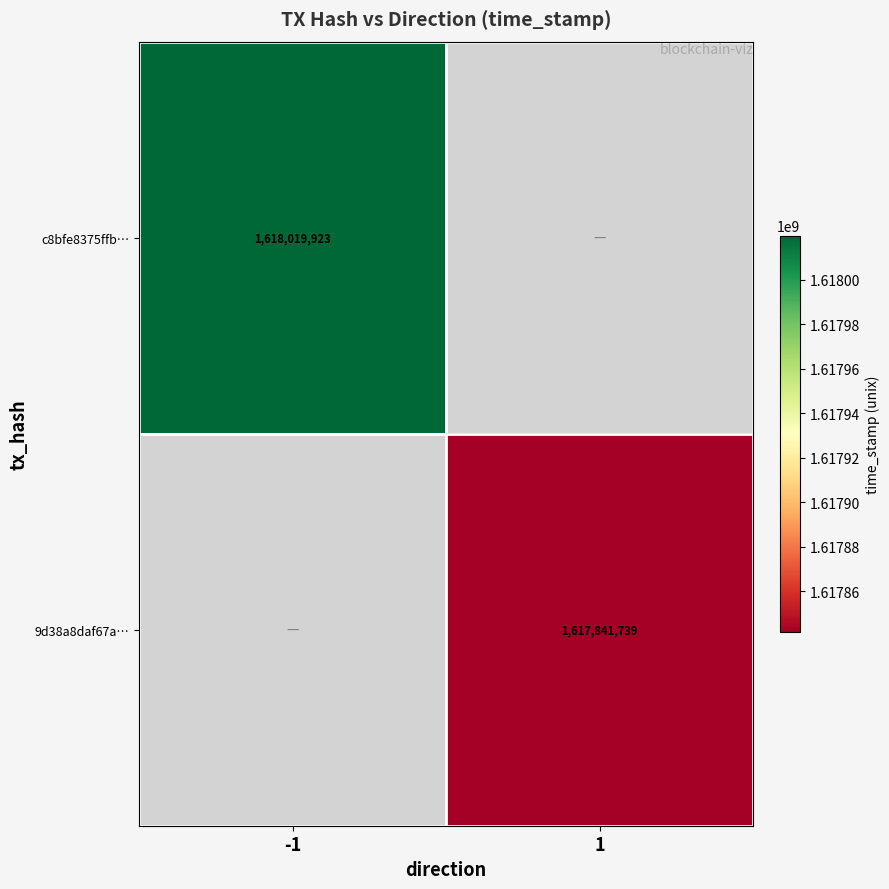

Is the value of 9d38a8daf67a… at 1 greater than the value of c8bfe8375ffb… at -1?

No